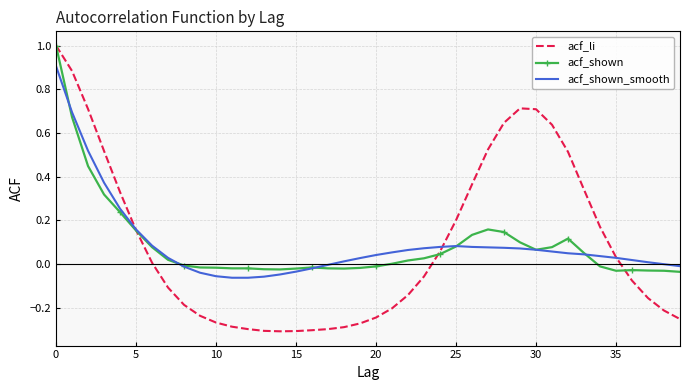

What is the highest value of the acf_li series?

1.0